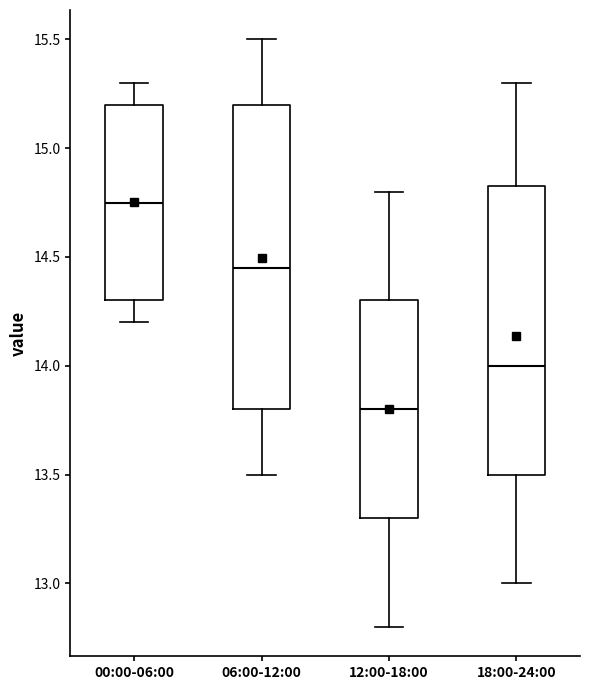

Reading left to right, transcribe this box plot: for each box, give where its median line is, the range the box spans, and where its two whiskers end, as read against the y-axis. The values are not printed on the chart, so give them approximately, as read against the axis.

00:00-06:00: median 14.75, box 14.30 to 15.20, whiskers 14.20 to 15.30
06:00-12:00: median 14.45, box 13.80 to 15.20, whiskers 13.50 to 15.50
12:00-18:00: median 13.80, box 13.30 to 14.30, whiskers 12.80 to 14.80
18:00-24:00: median 14.00, box 13.50 to 14.85, whiskers 13.00 to 15.30